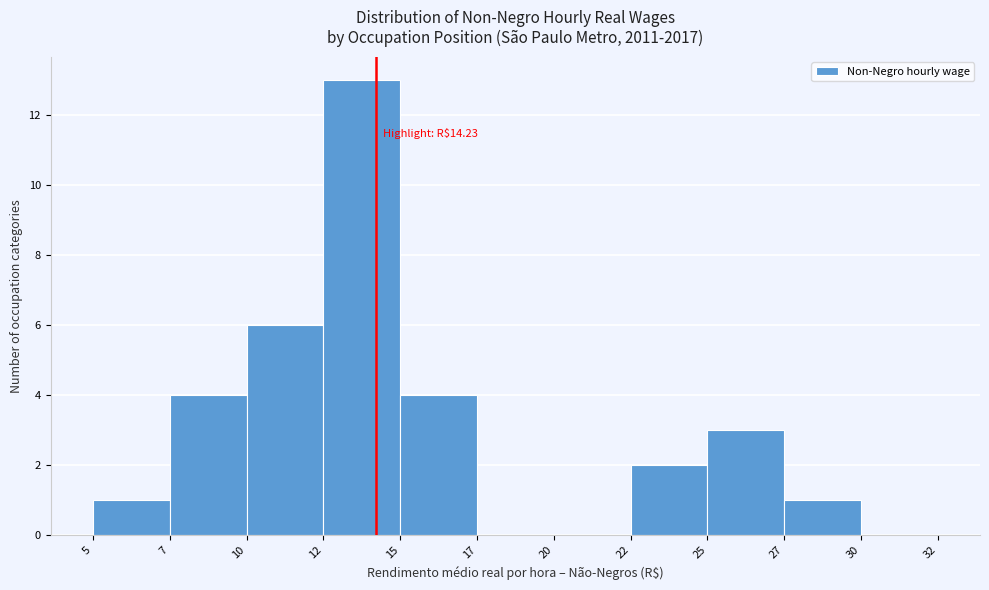

Reading left to right, what are all the values shown in this chart?

5=1	7=4	10=6	12=13	15=4	17=0	20=0	22=2	25=3	27=1	30=0